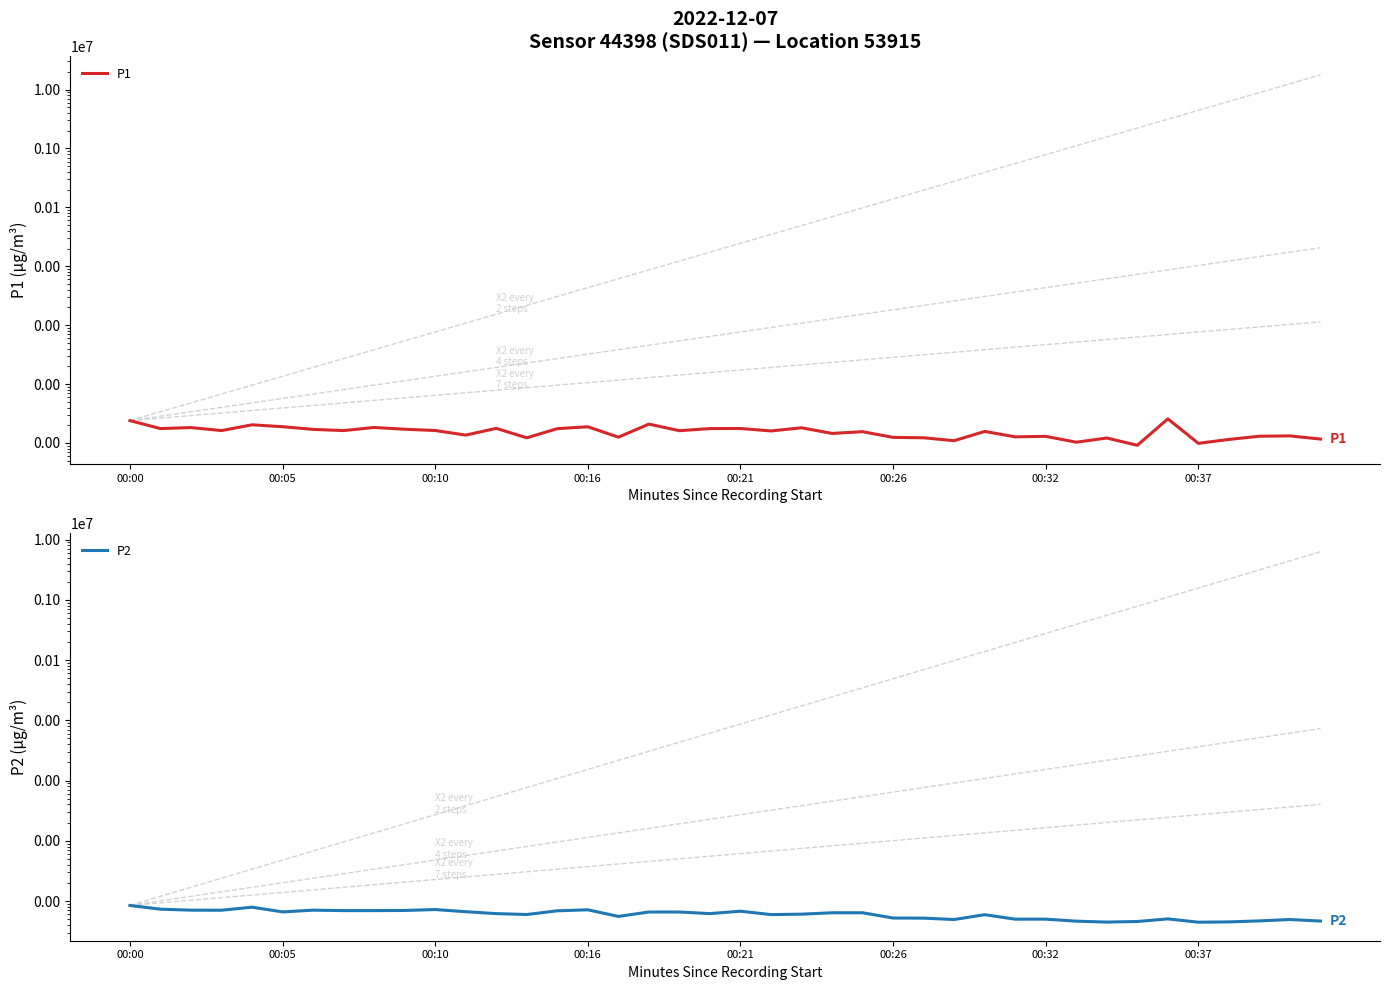

Is this an area chart (filled region under the line)?

No